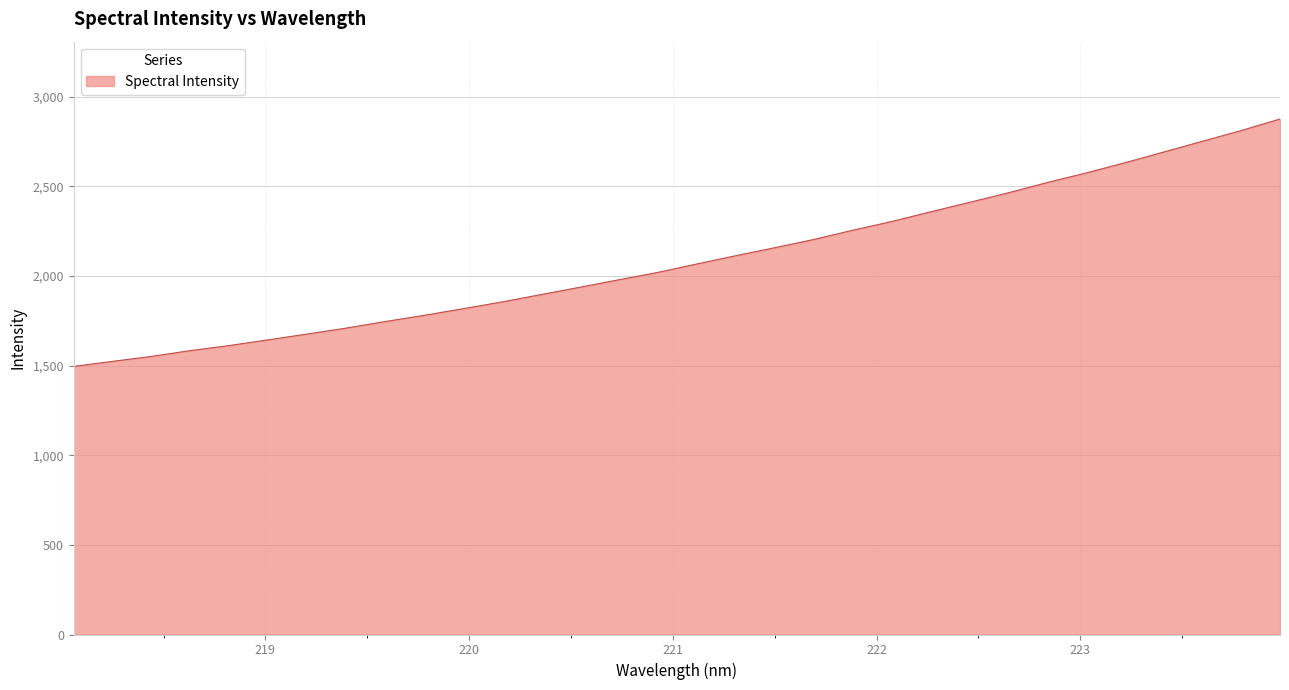

What is the difference between the maximum and minimum values?

1379.6